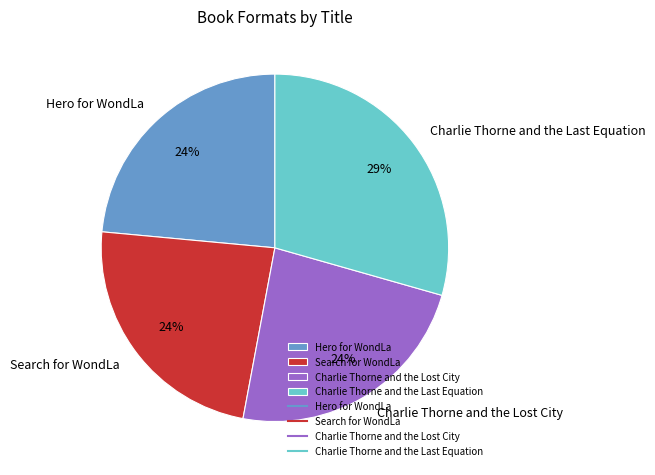

What percentage is the Search for WondLa slice, to the nearest percent?

24%